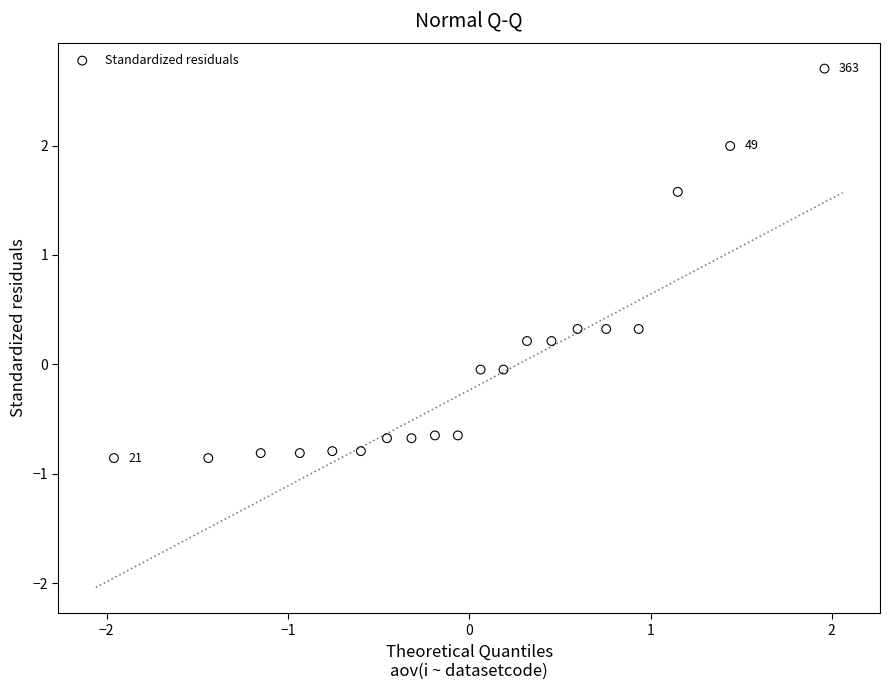

What is the range of X values (max minus min)?

3.9